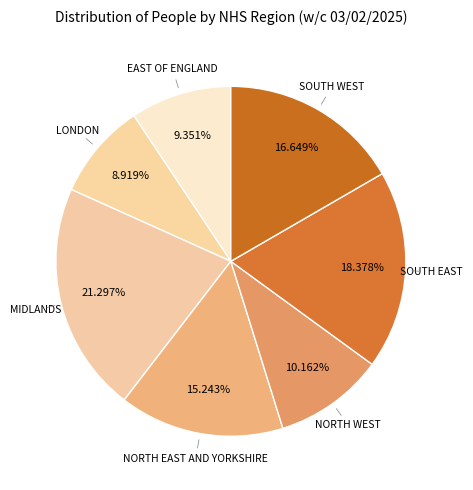

Does SOUTH EAST account for over 50% of the chart?

No